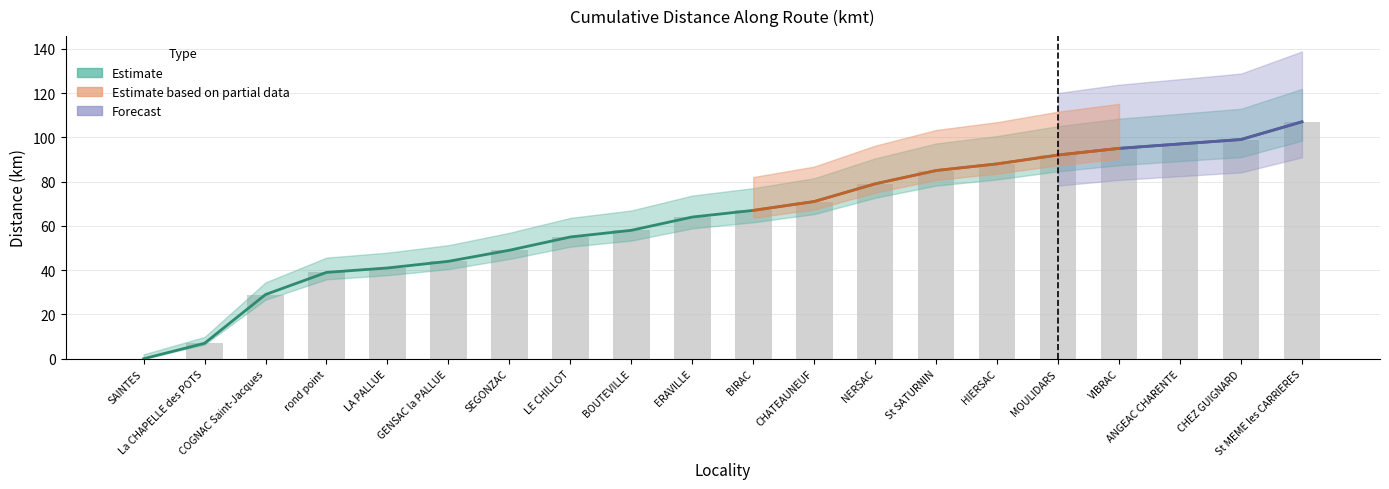

What is the change in value from COGNAC Saint-Jacques to CHEZ GUIGNARD?

+70